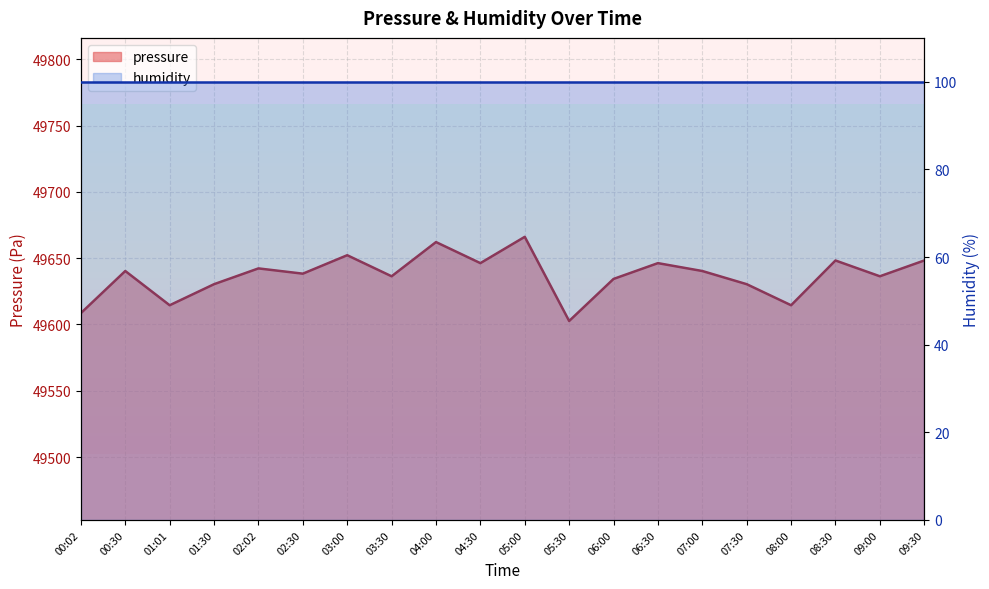

Between 00:30 and 02:30, which is larger?

00:30